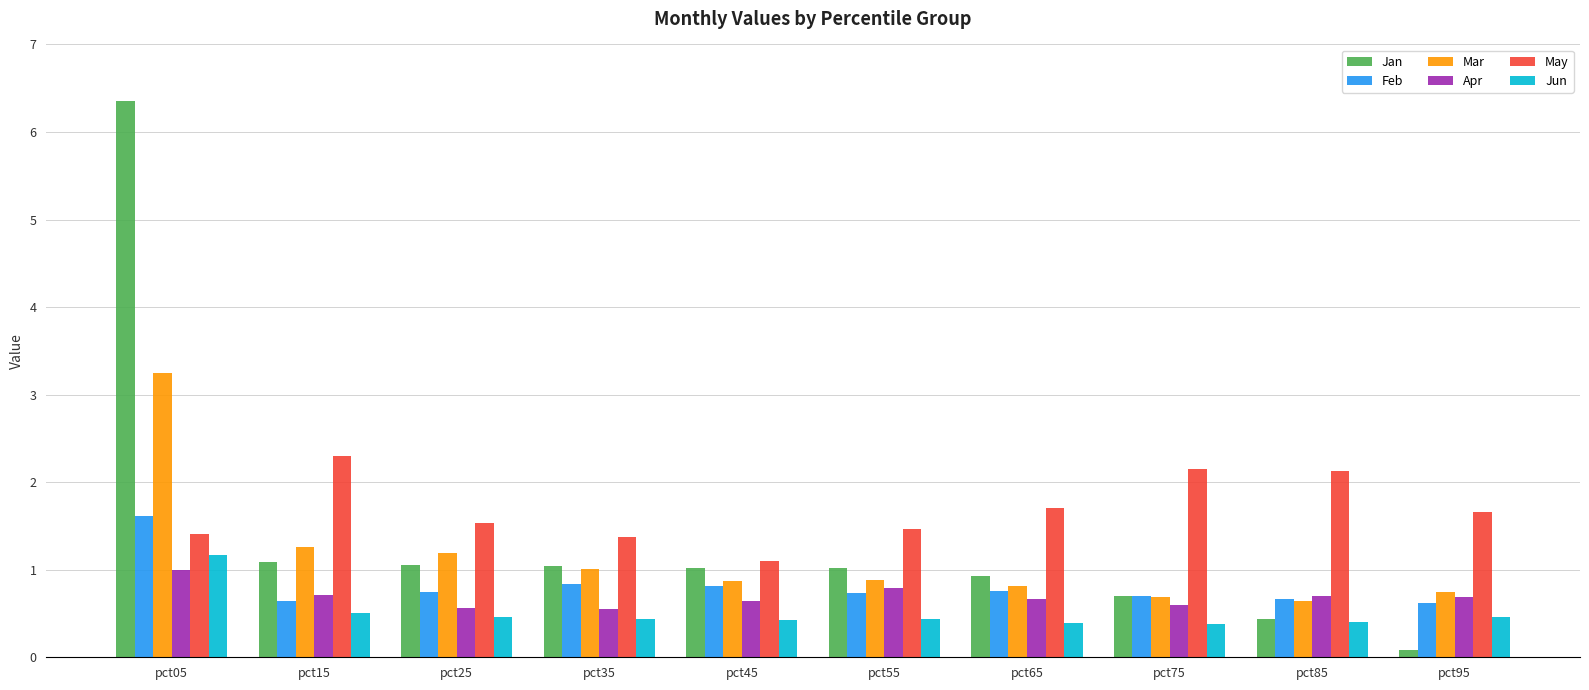

What is the sum of the Jan values at pct15 and pct35?

2.1